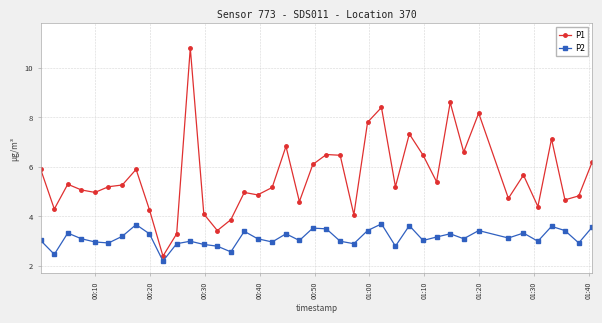

True or false: P2 and P1 cross at least once.

False